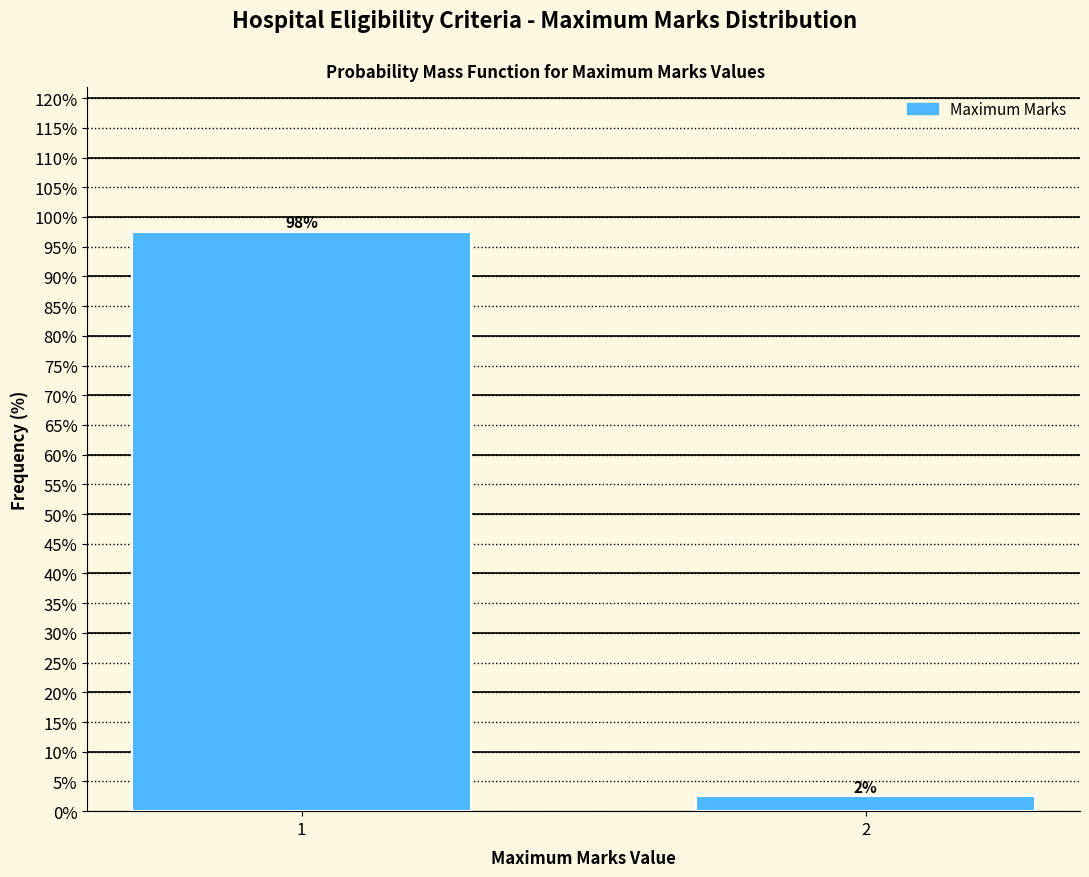

Are the bars horizontal?

No